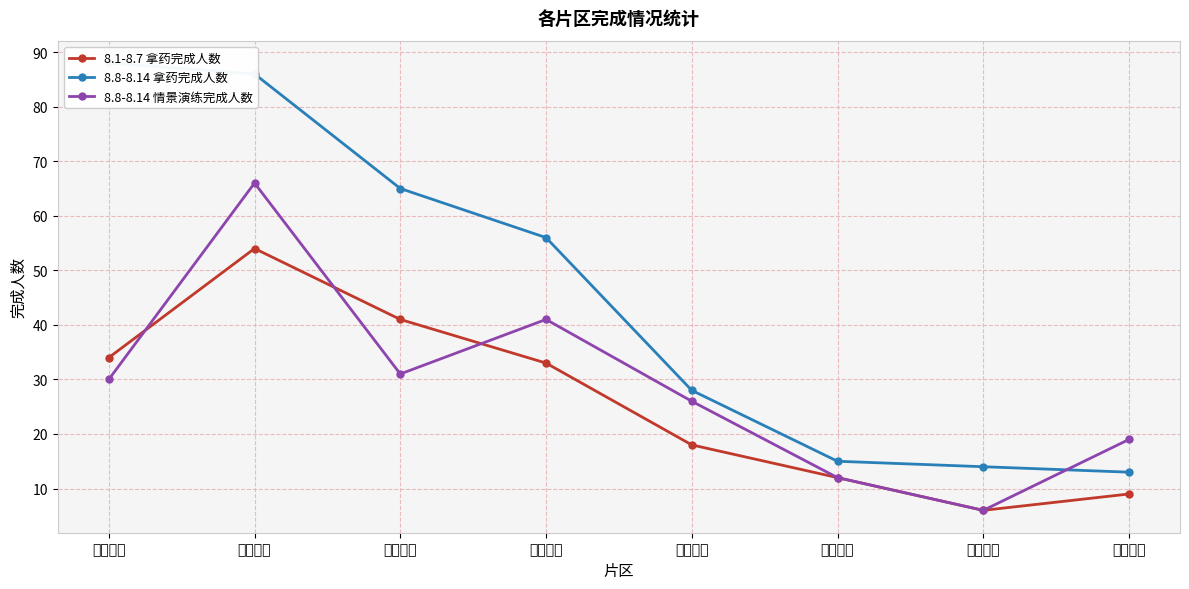

How many series are shown in this chart?

3